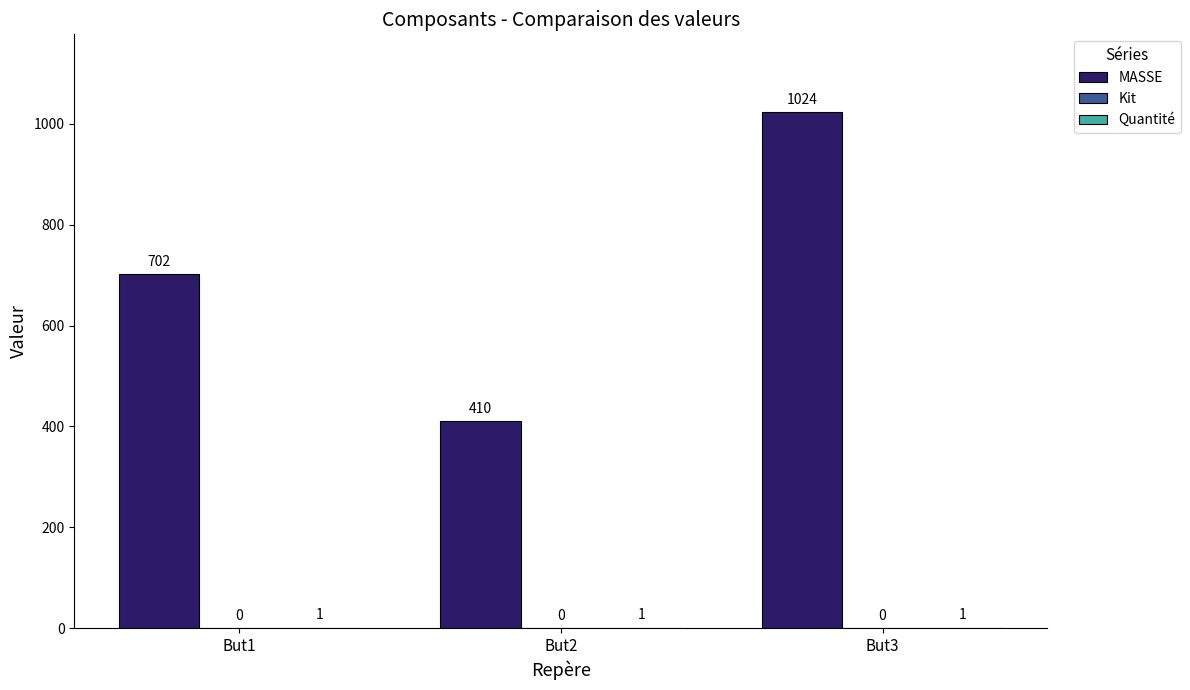

What is the greatest value displayed?

1024